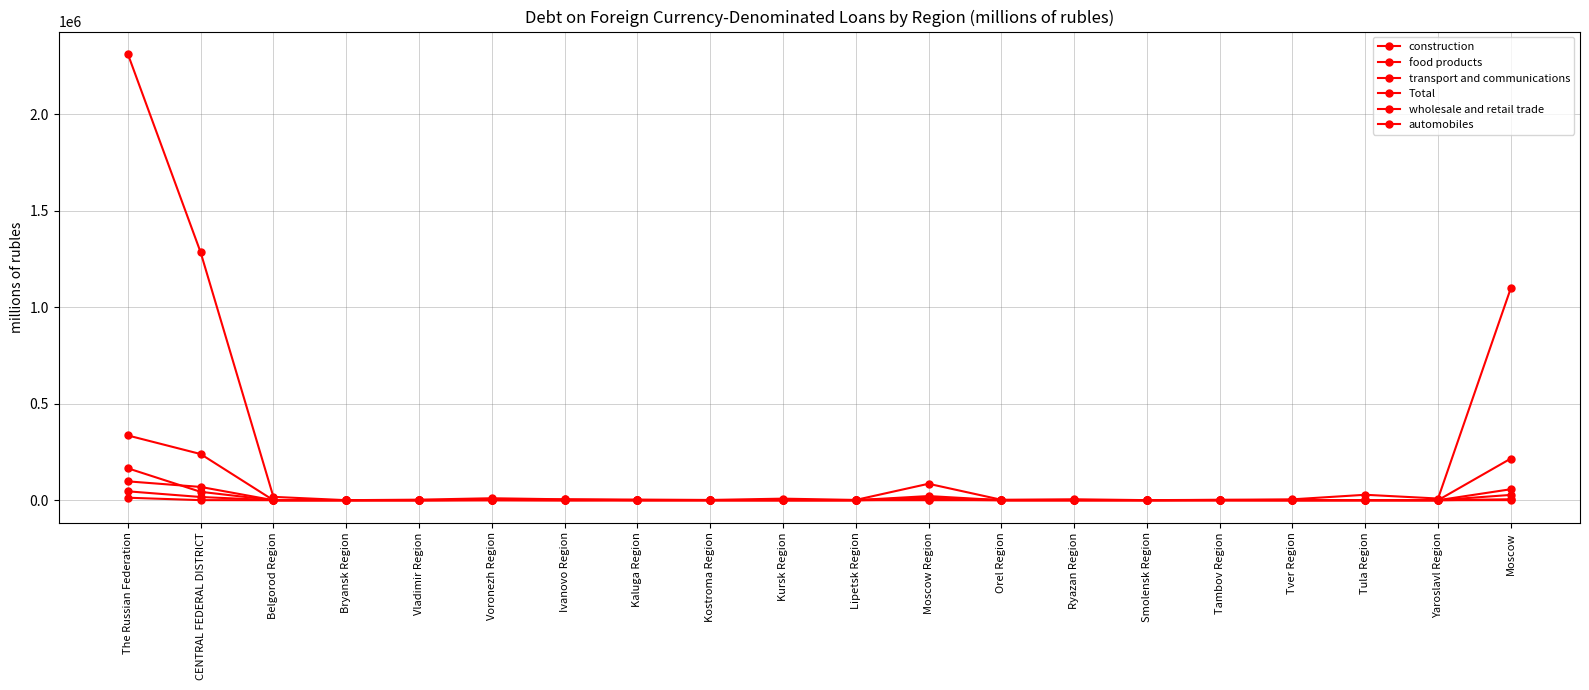

How many lines are shown in the chart?

6